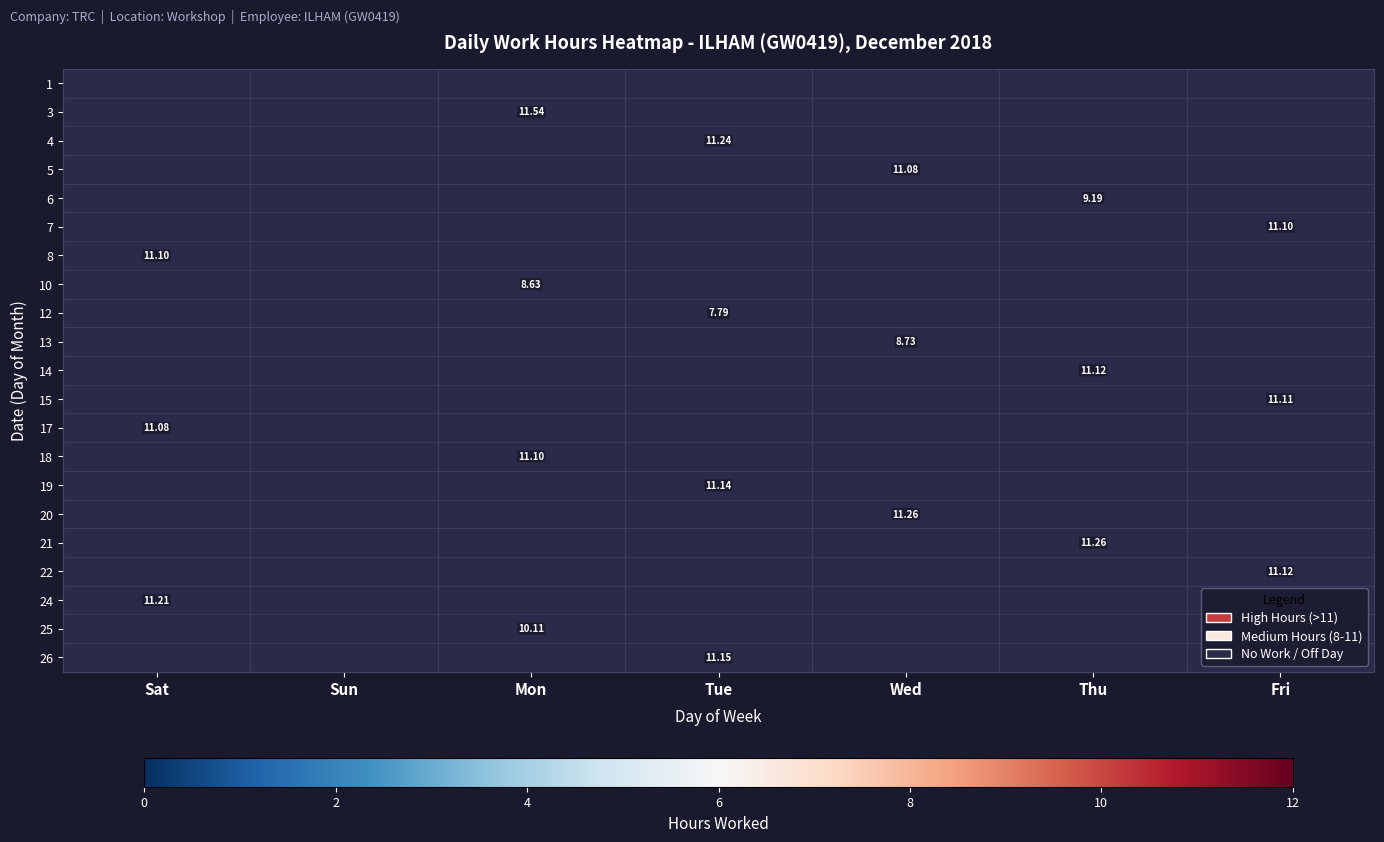

How many values in 10 are above zero?

1